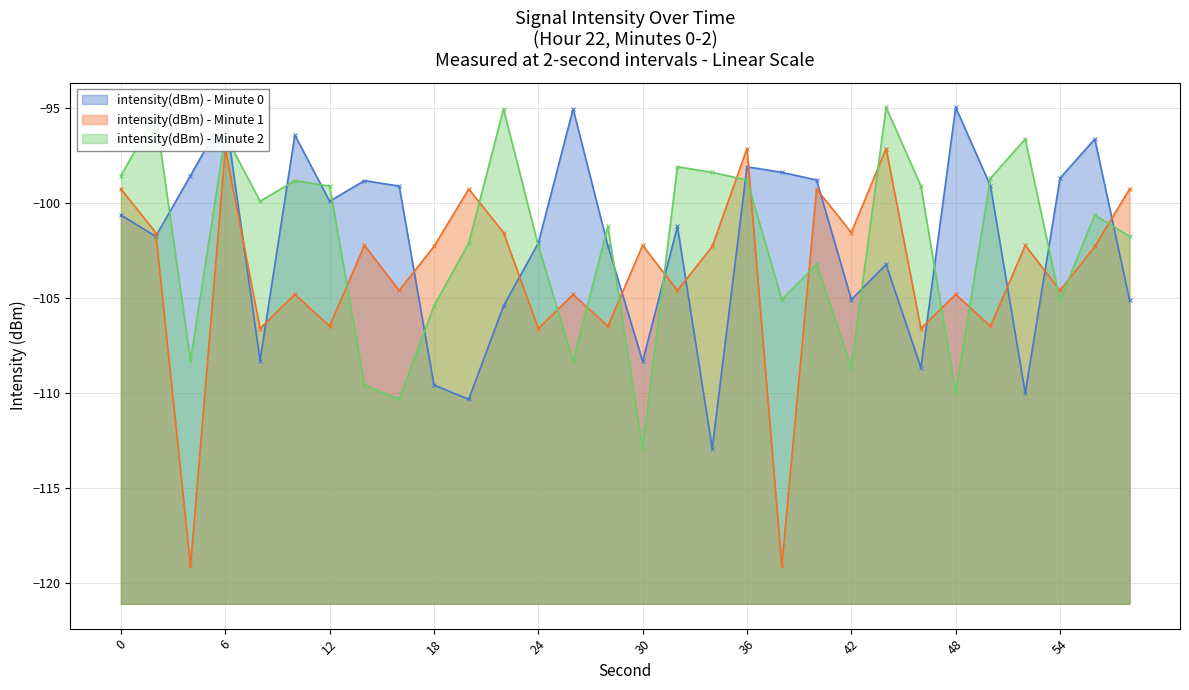

How many distinct data groups are displayed?

3